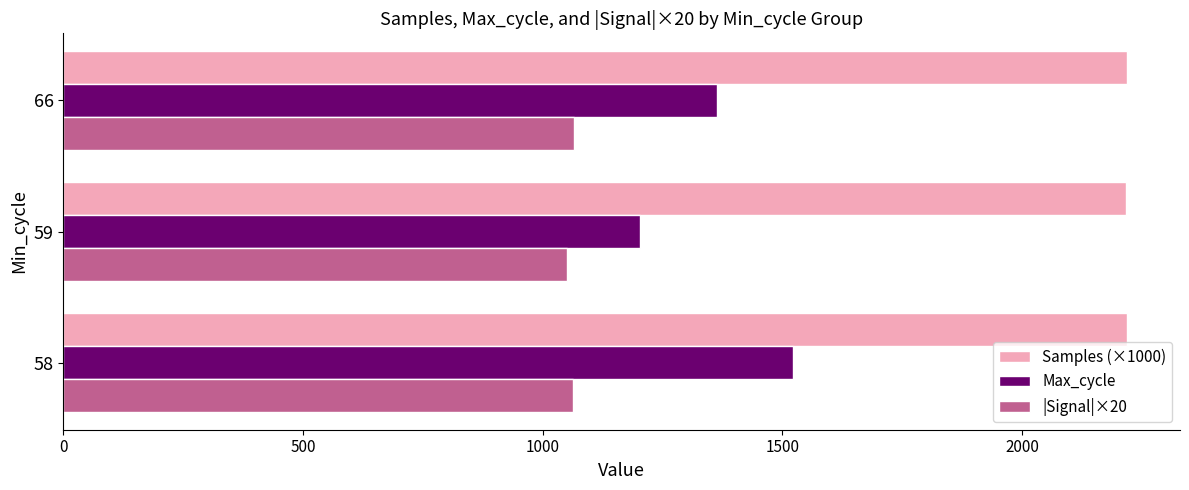

The value of Samples (×1000) at 58 is 2218.3. True or false?

True